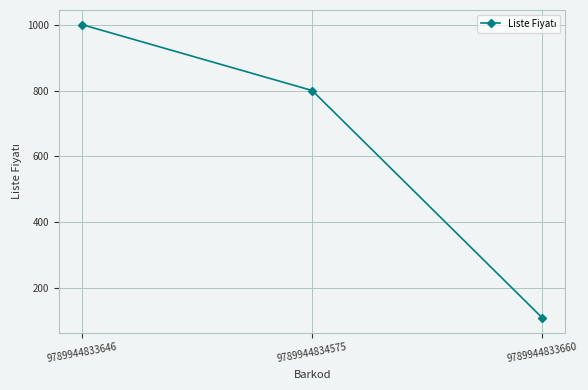

What is the difference between the maximum and minimum values?

890